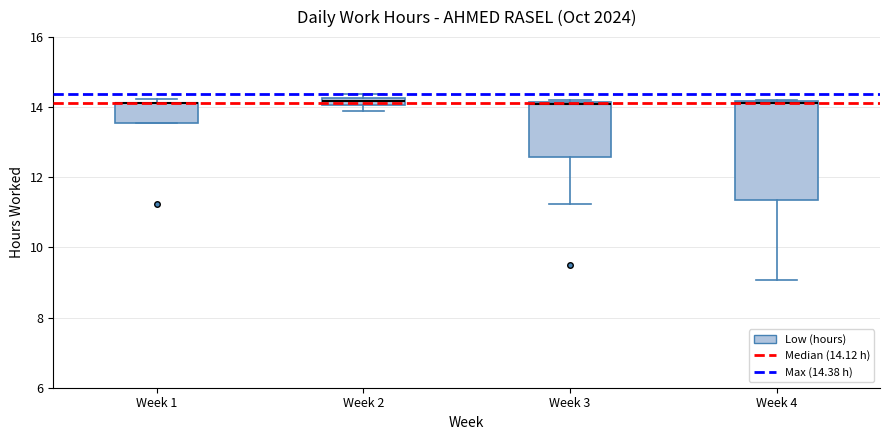

Where is the lower edge of the box for Week 4 on the y-axis? The values are not printed on the chart, so give them approximately, as read against the axis.

11.4